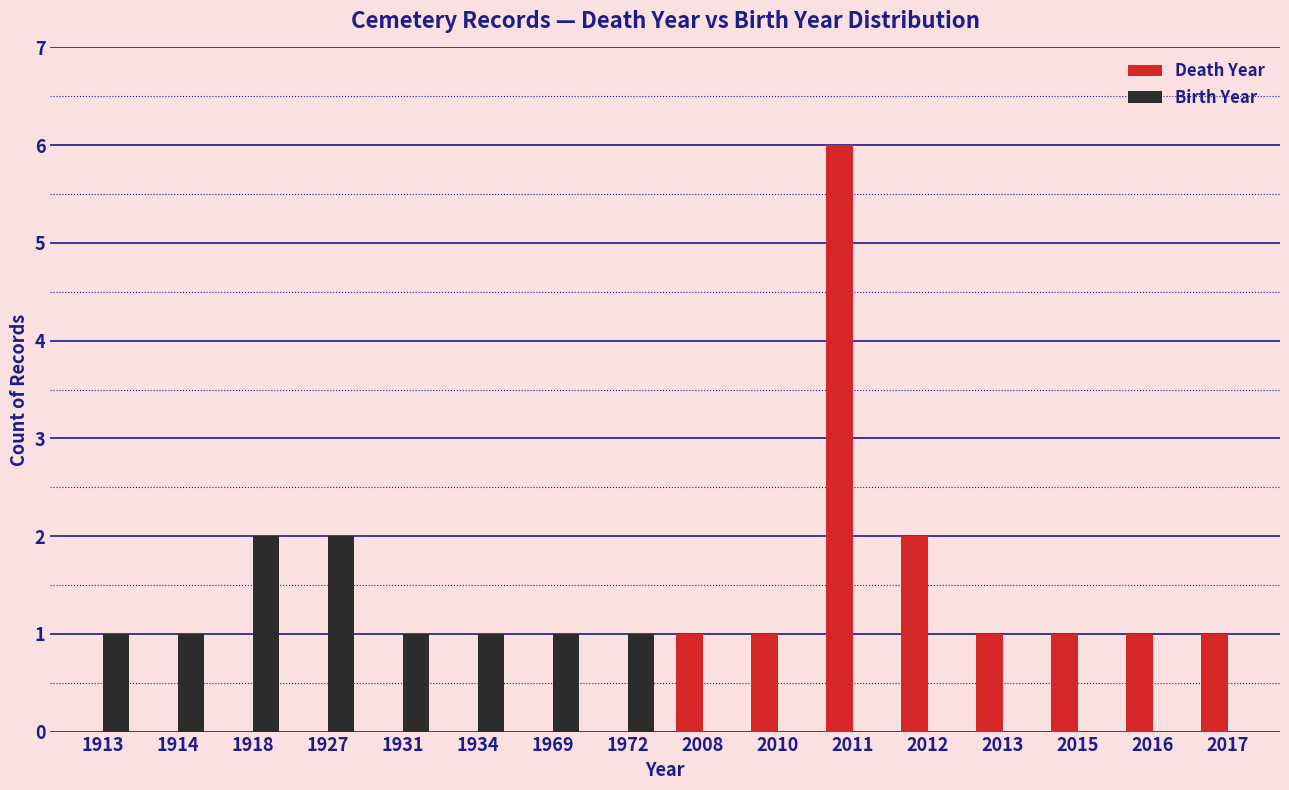

What is the sum of all Death Year values?

14